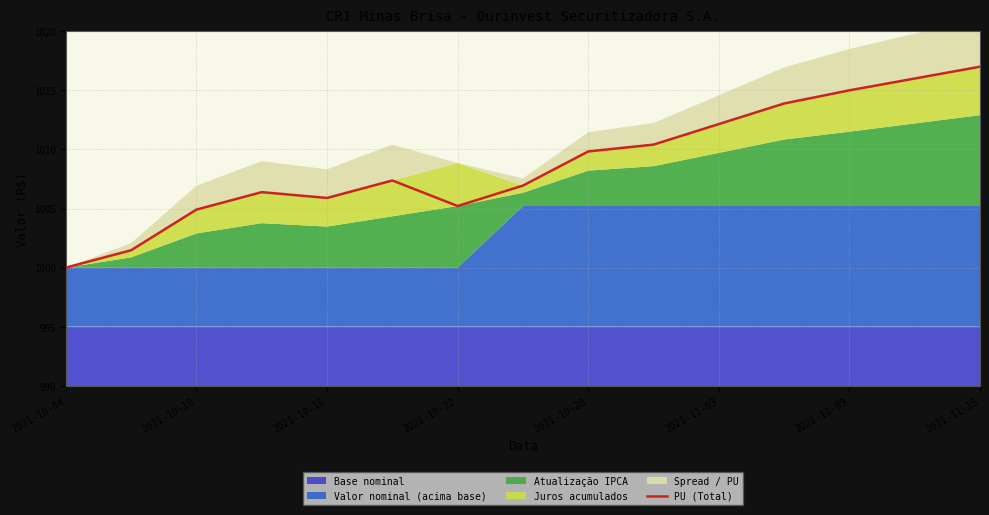

Is it true that PU (Total) equals 1005.9 at 2021-10-16?

True